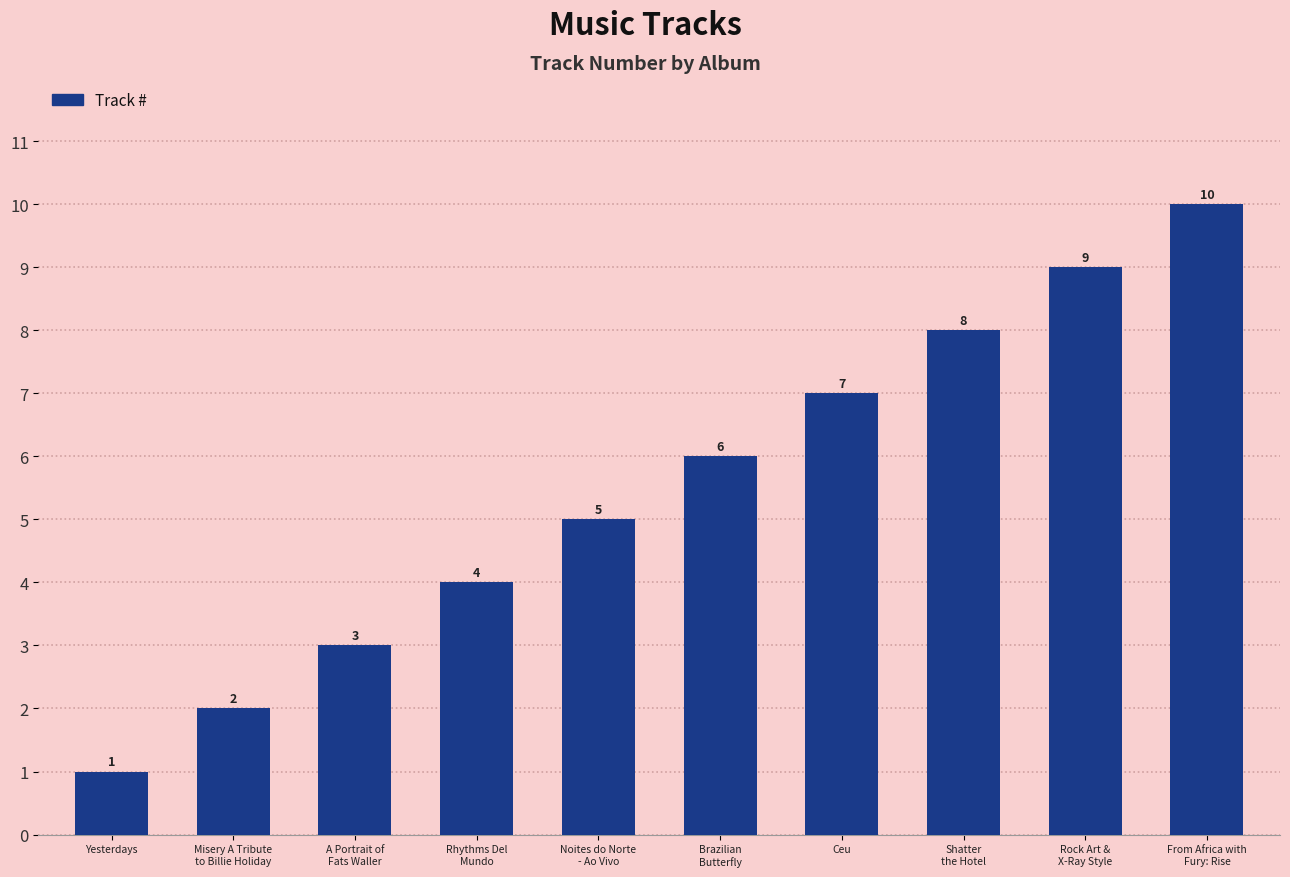

How many bars are there in total?

10